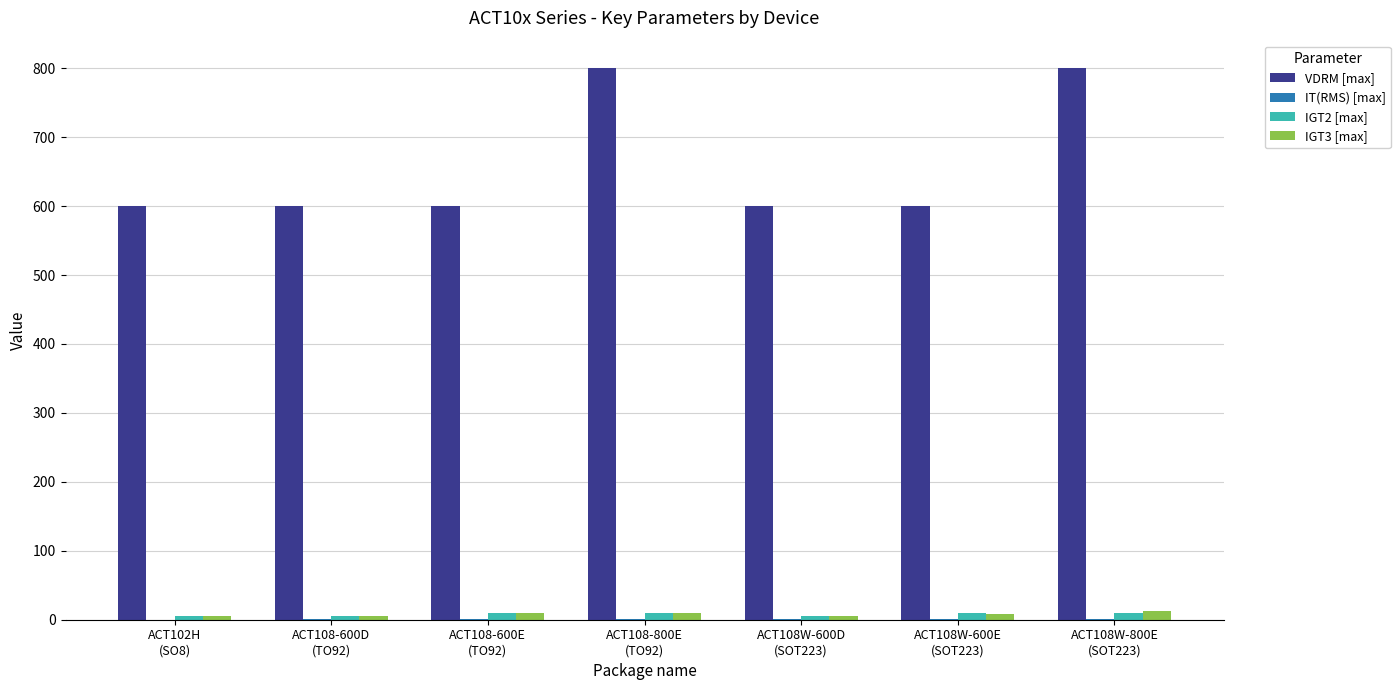

How many categories are shown in the chart?

7